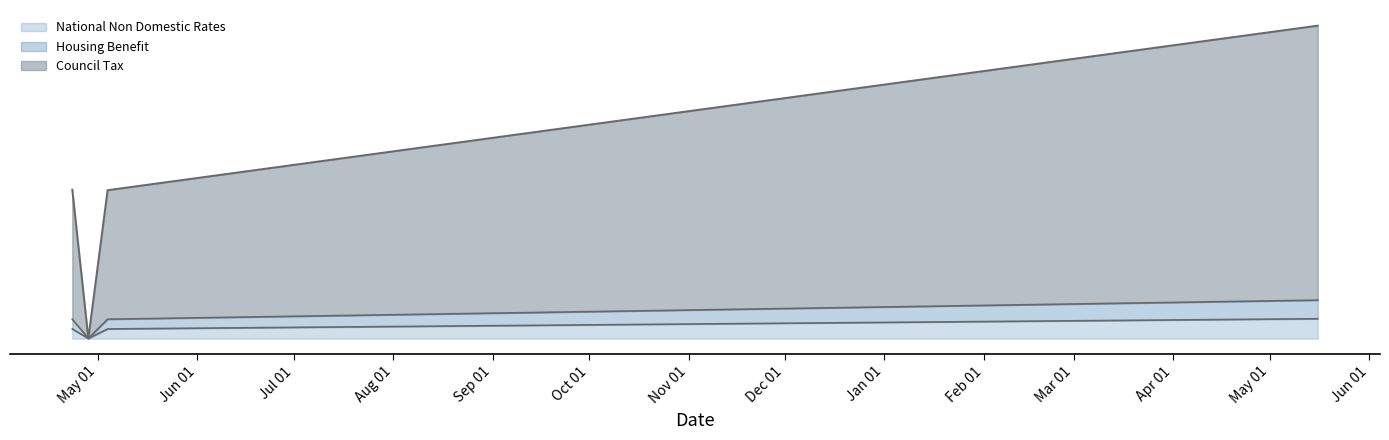

What are all the series names shown in the legend?

National Non Domestic Rates, Housing Benefit, Council Tax